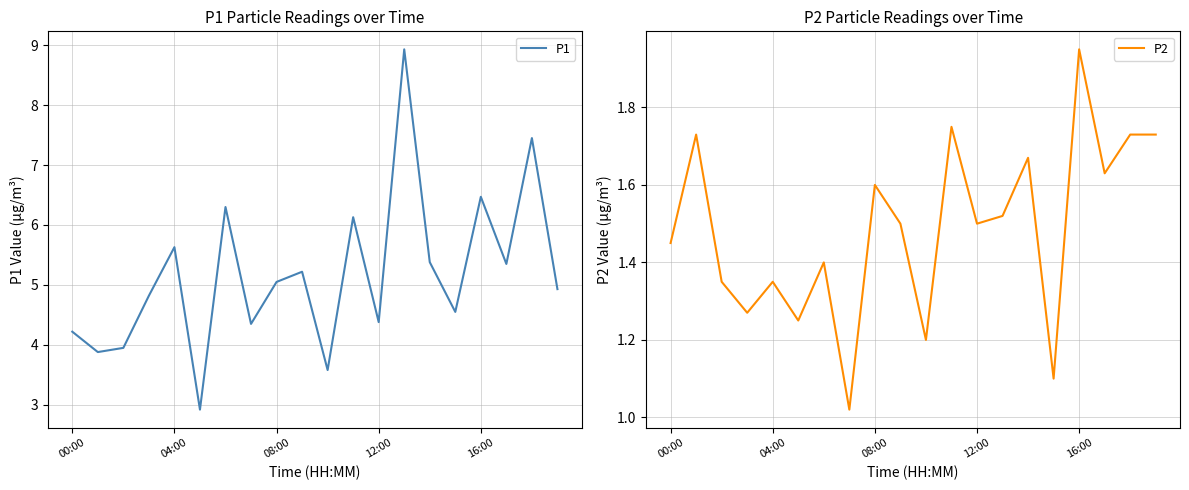

True or false: P2 and P1 intersect in this chart.

False